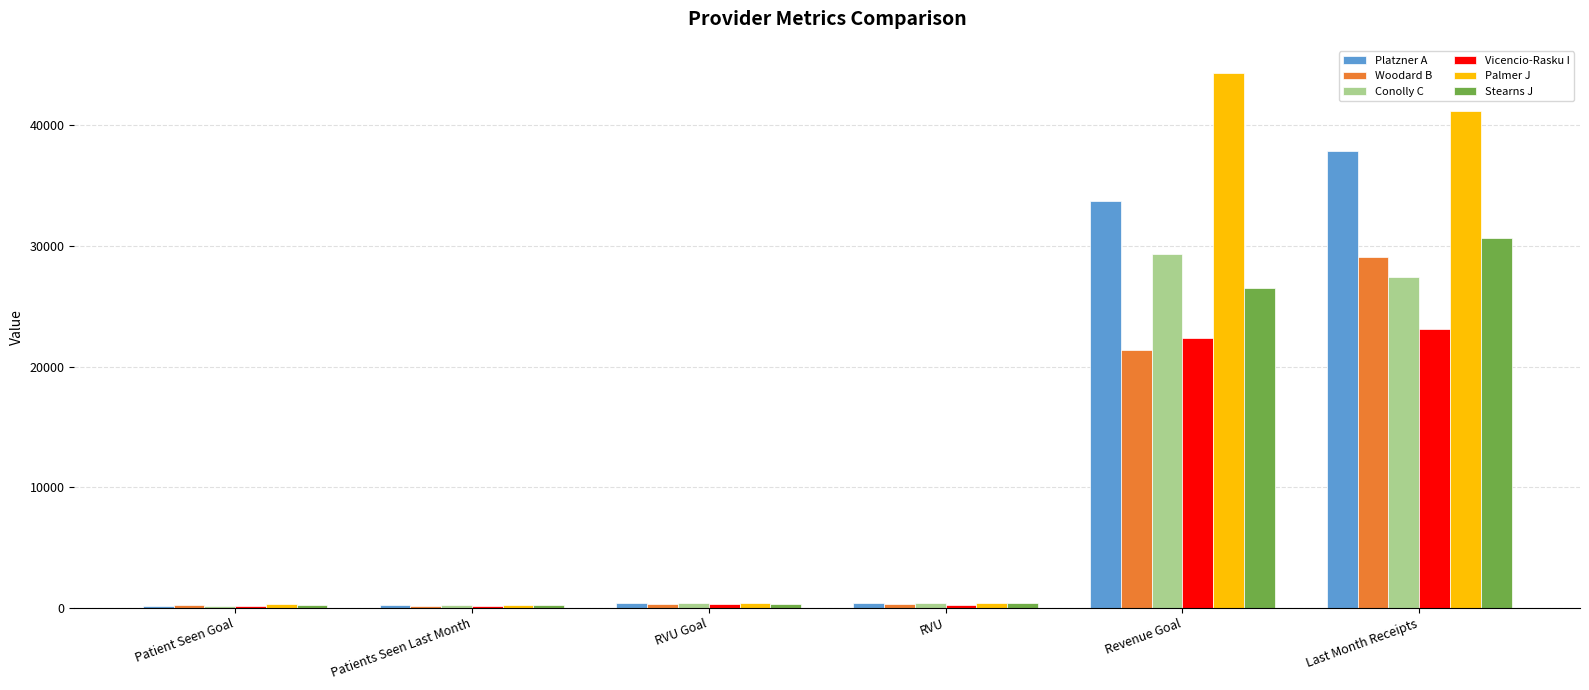

Is it true that Platzner A equals 15451.3 at Last Month Receipts?

False